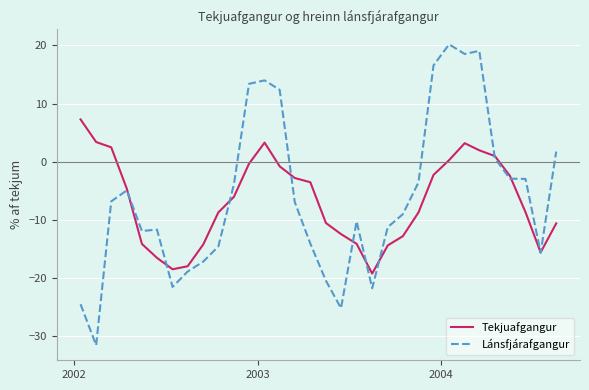

Which series has the largest range (max minus min)?

Lánsfjárafgangur